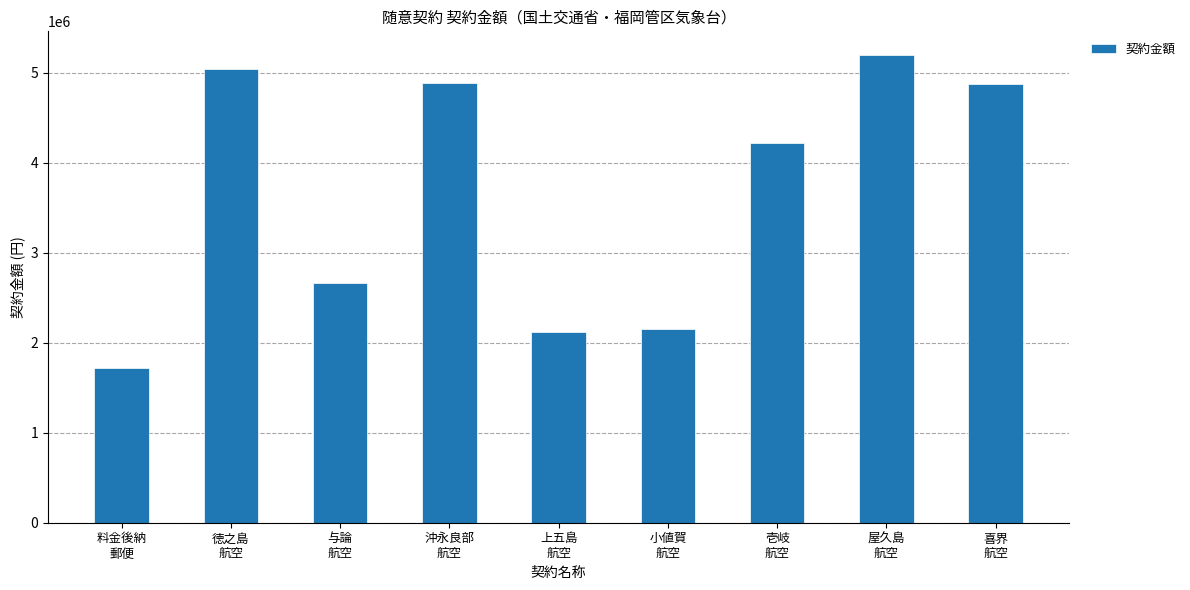

What is the minimum value shown in the chart?

1718410